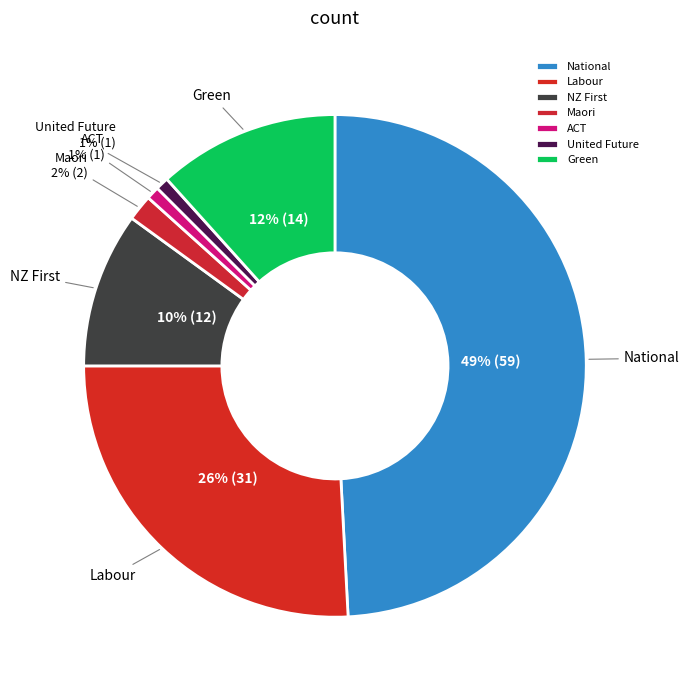

True or false: Maori accounts for 11% of the total.

False